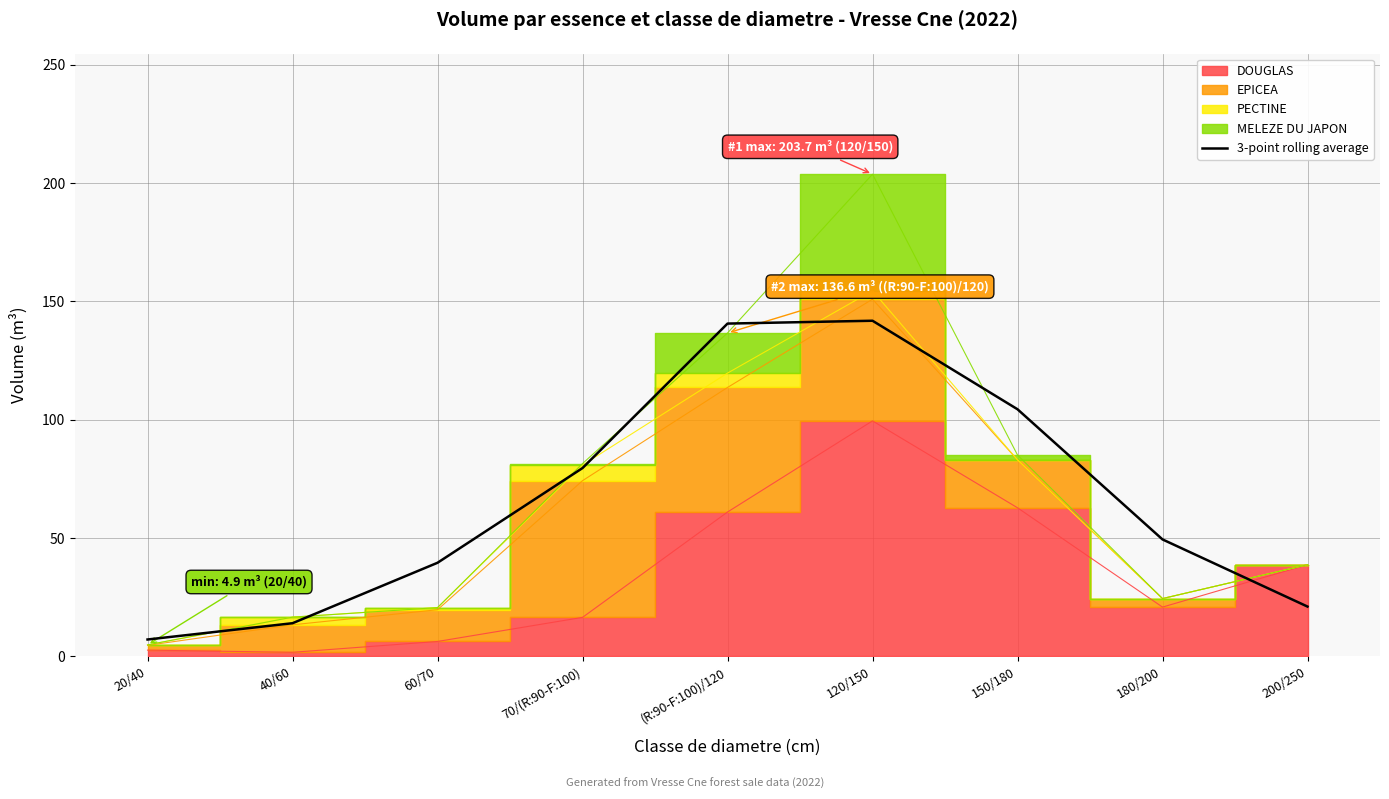

What is the difference between the second highest and second lowest values?

126.6